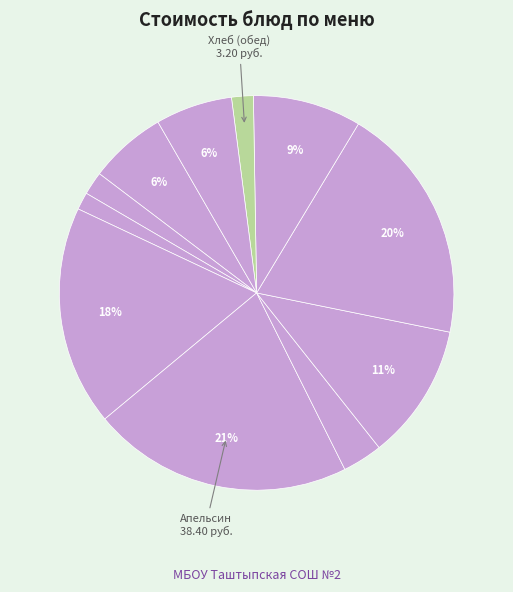

Count the number of slices in the pie.

11